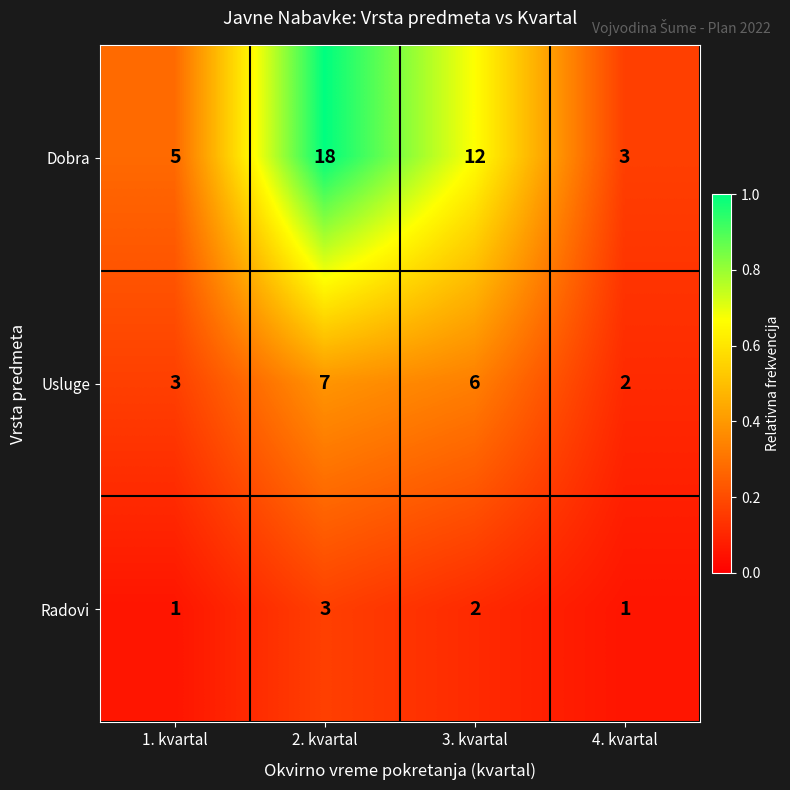

Between 1. kvartal and 4. kvartal, which series saw the biggest shift?

Dobra